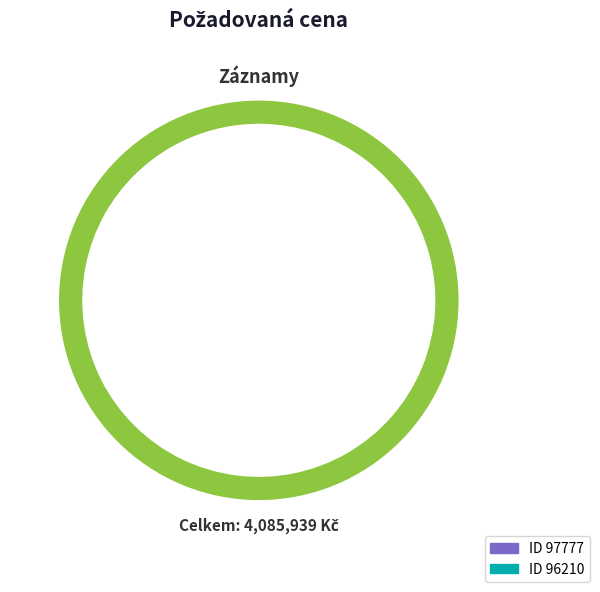

To the nearest percent, what is the average slice percentage?

50%